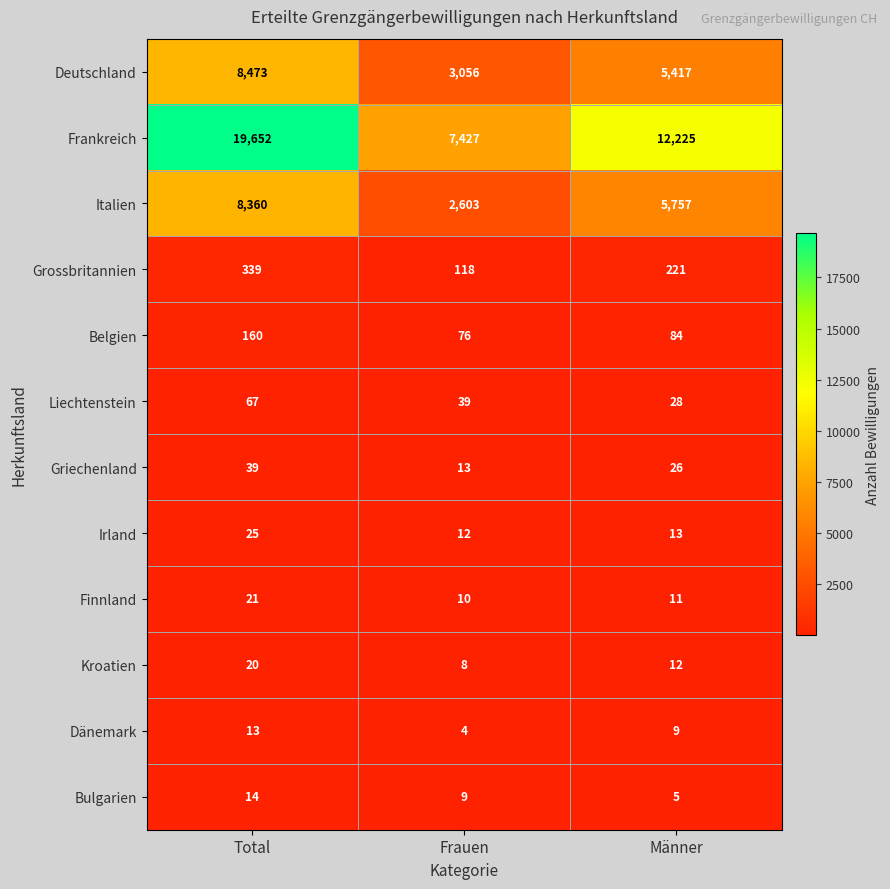

The value of Bulgarien at Total is 25. True or false?

False